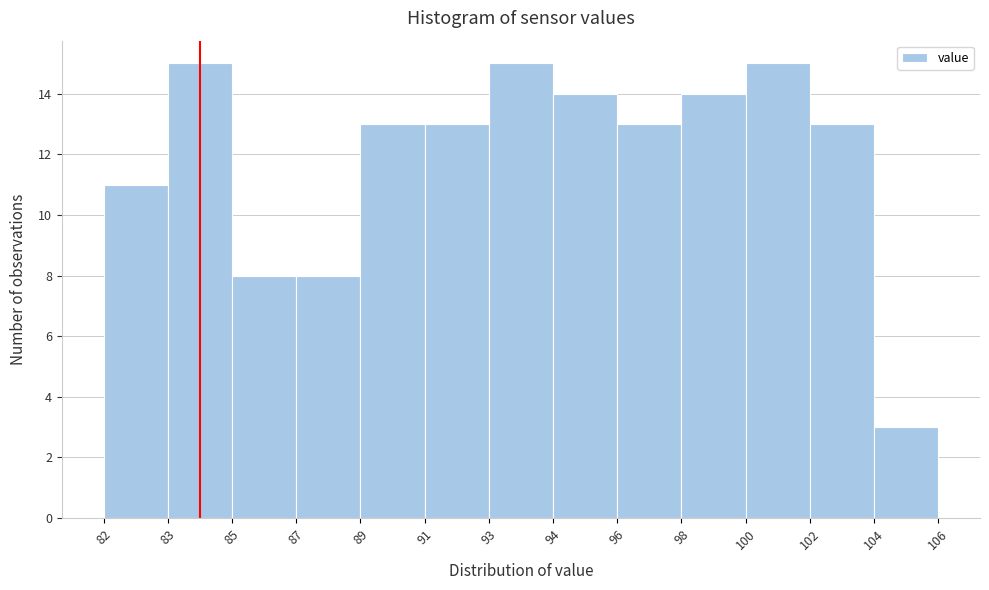

Reading left to right, what are all the values shown in this chart?

11	15	8	8	13	13	15	14	13	14	15	13	3